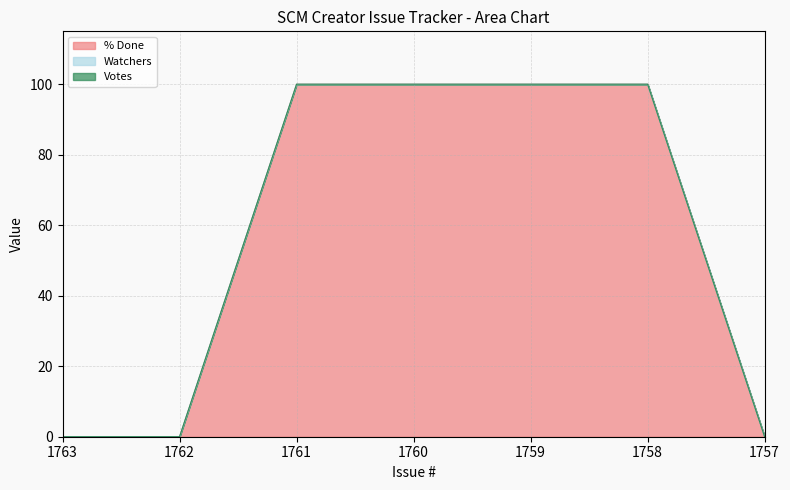

How many distinct data groups are displayed?

3